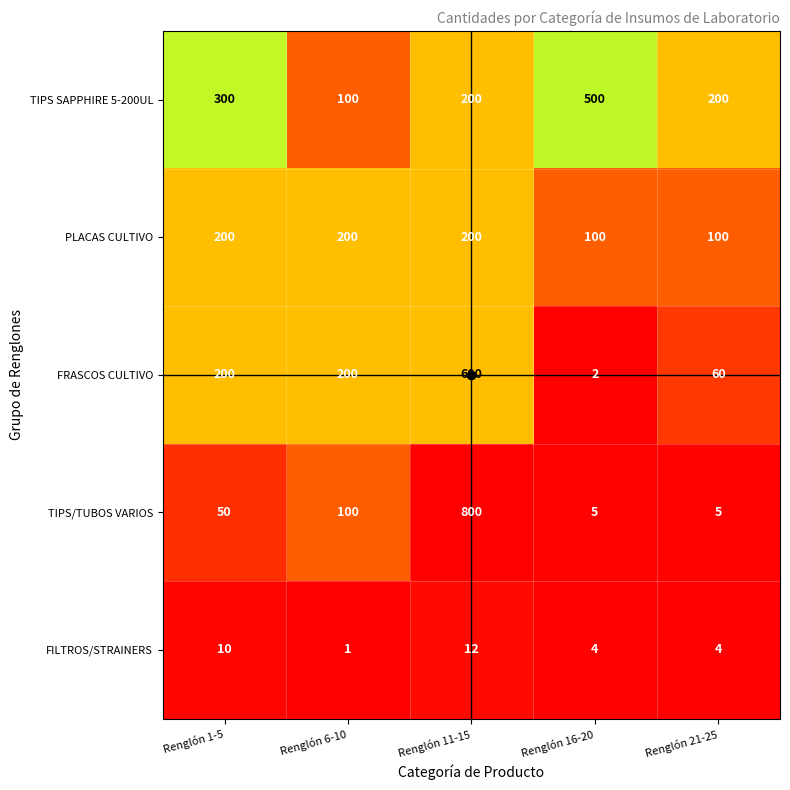

Count the number of data series in this chart.

5